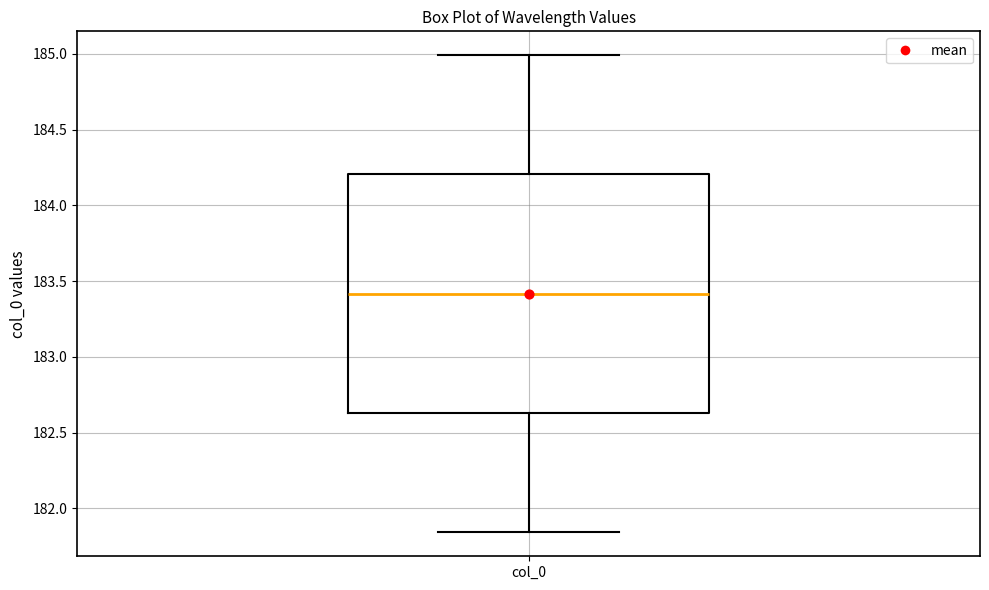

Where does the median line of the box for col_0 sit on the y-axis? The values are not printed on the chart, so give them approximately, as read against the axis.

183.40